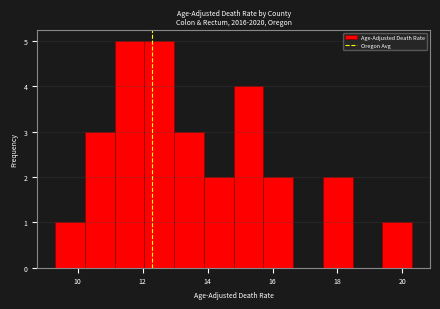

Reading left to right, list every bar in this chart as the range it spans on the x-axis followed by its height. Neither the bar edges nor the heights are printed on the chart, so give them approximately, as read against the axes.

9.4 to 10.2: 1
10.2 to 11.2: 3
11.2 to 12.0: 5
12.0 to 13.0: 5
13.0 to 13.8: 3
13.8 to 14.8: 2
14.8 to 15.8: 4
15.8 to 16.6: 2
16.6 to 17.6: 0
17.6 to 18.4: 2
18.4 to 19.4: 0
19.4 to 20.4: 1